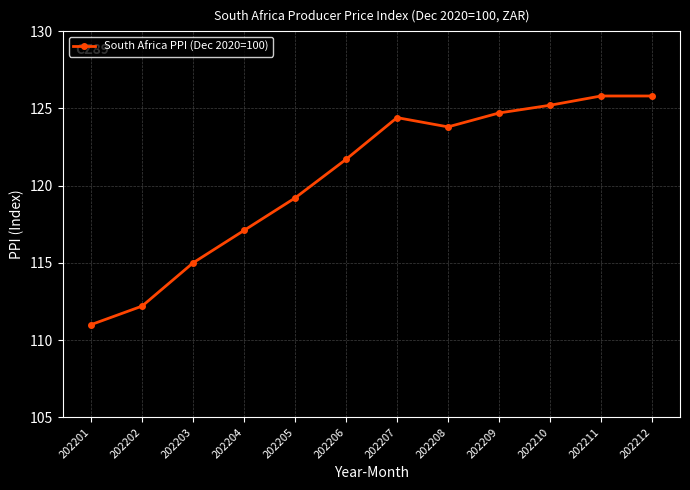

How many points are lower than both their immediate neighbors (excluding endpoints)?

1